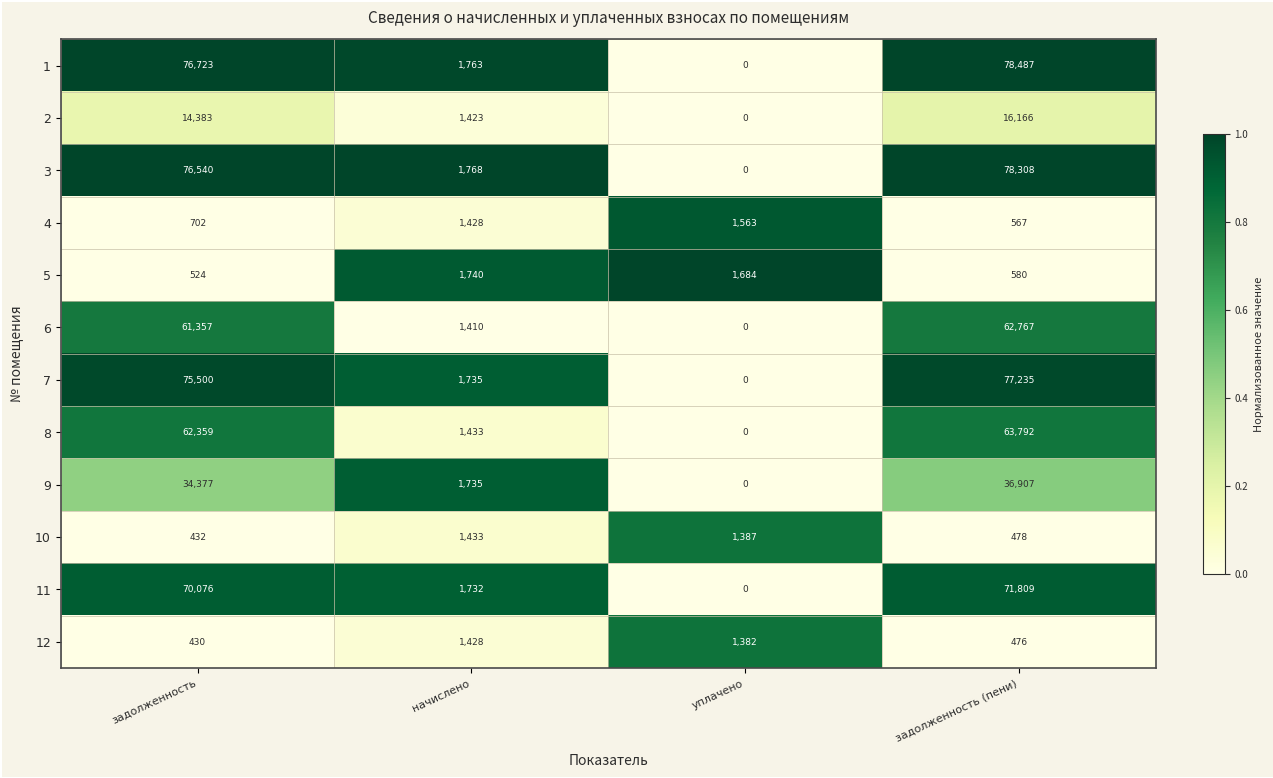

How many distinct data groups are displayed?

12